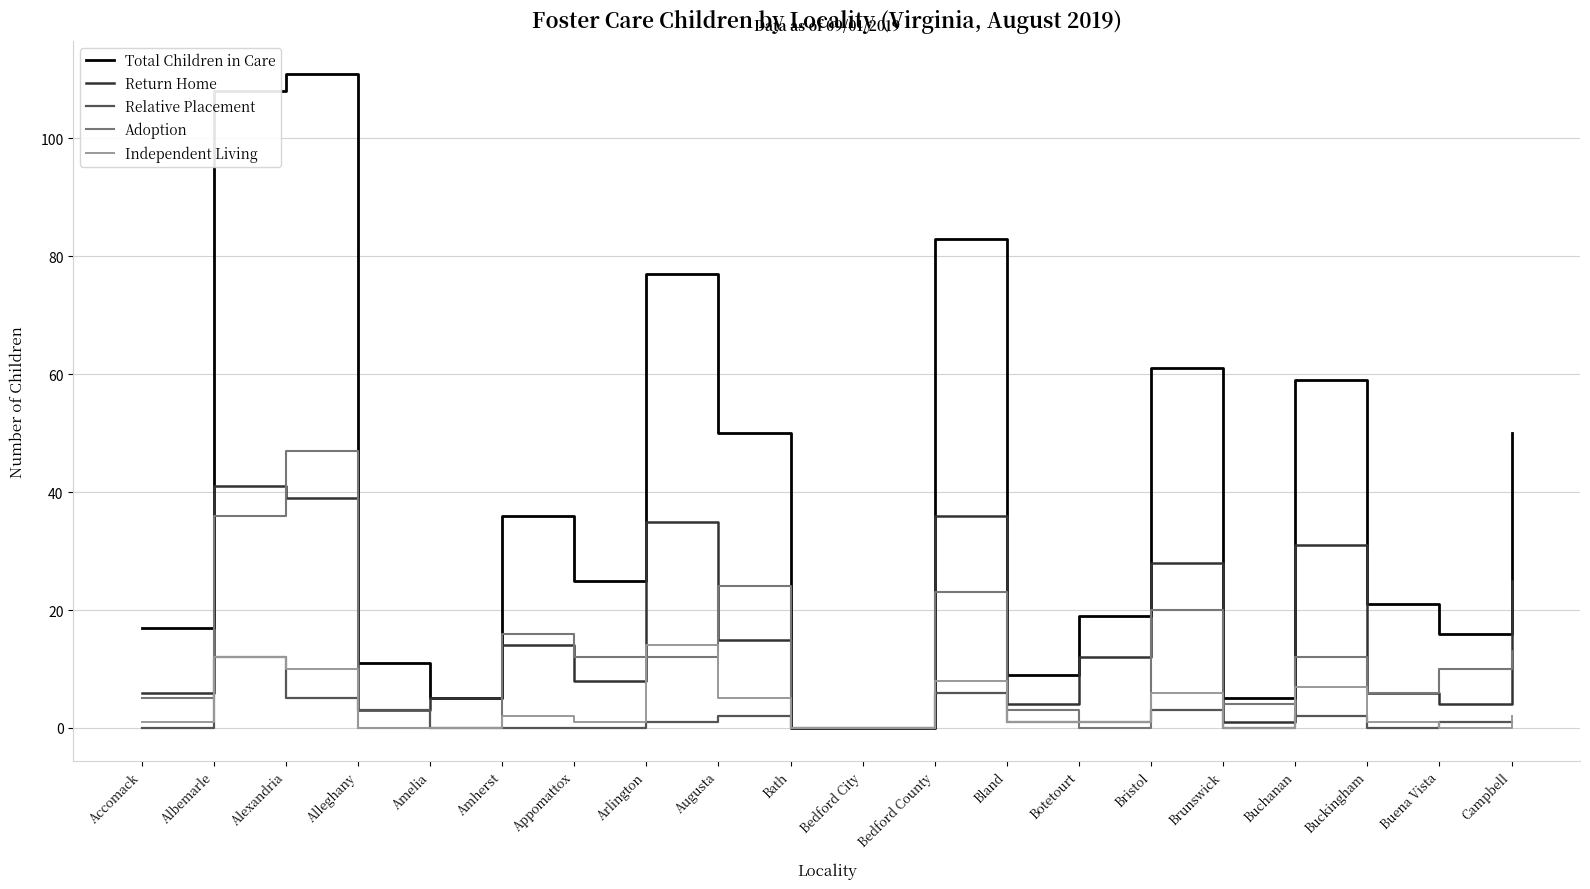

Where is Relative Placement nearest to the value 6?

Bedford County